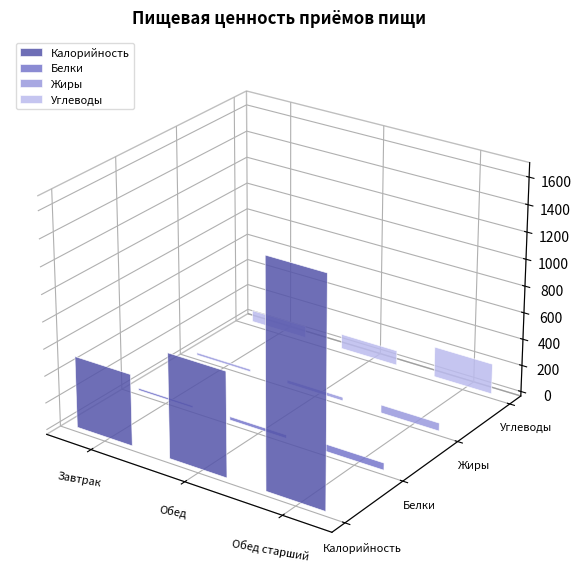

At which label does Калорийность first exceed 776?

Обед старший